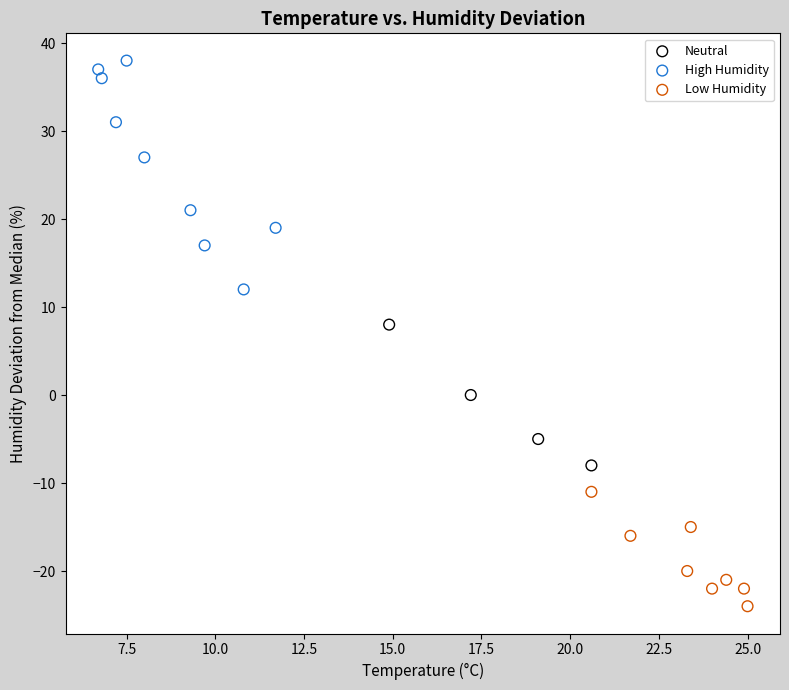

Which series contains the highest Y value?

High Humidity